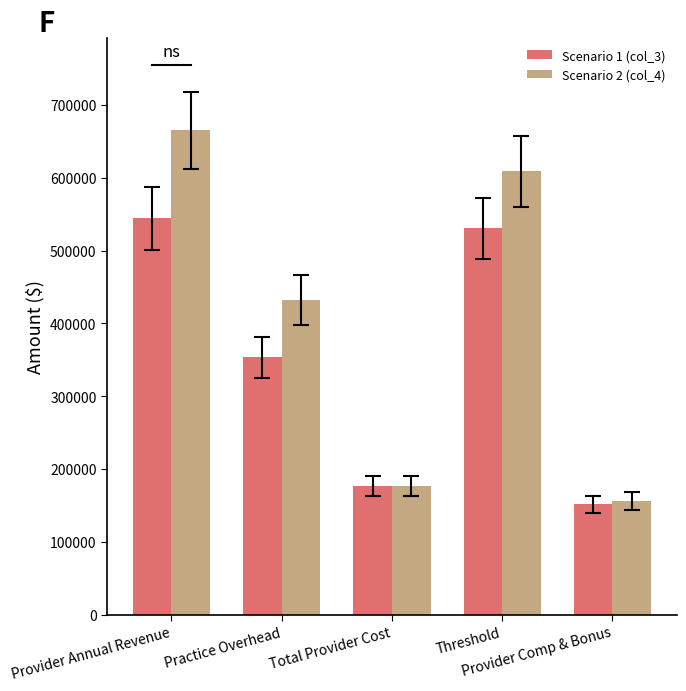

What is the greatest value displayed?

664950.0